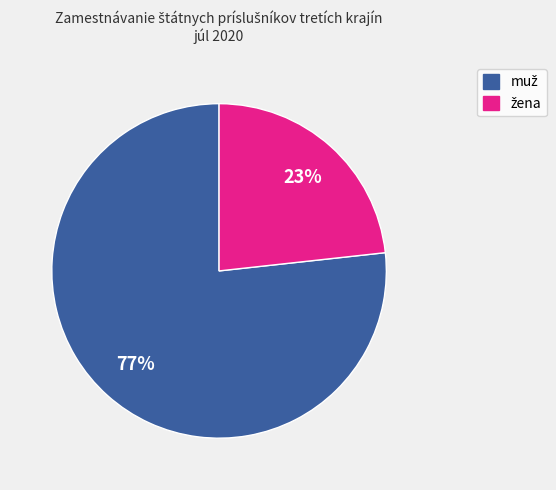

To the nearest percent, what is the average slice percentage?

50%